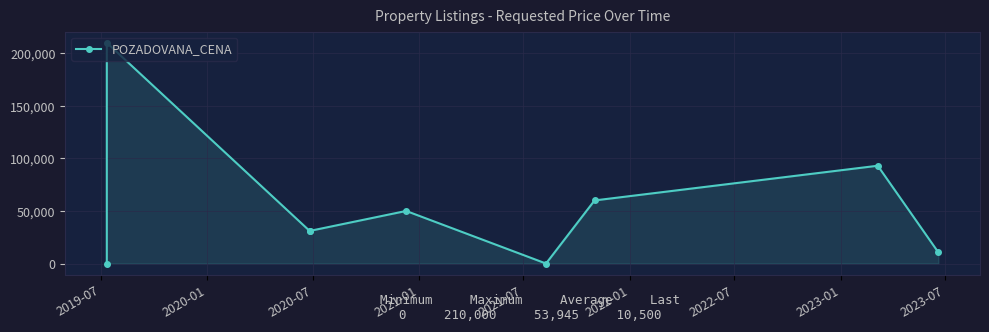

True or false: the data shows 31000 at 2020-07.

True